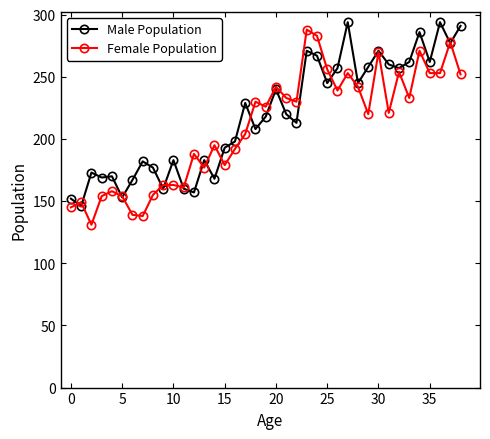

What is the average value of the Male Population series?

218